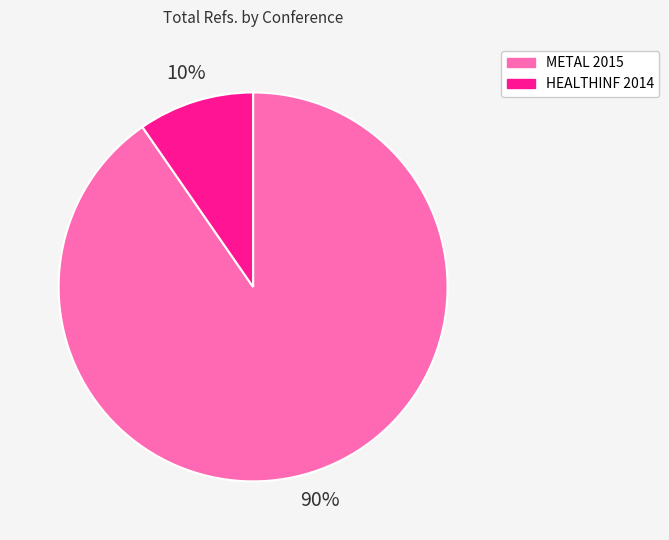

To the nearest percent, what is the average slice percentage?

50%